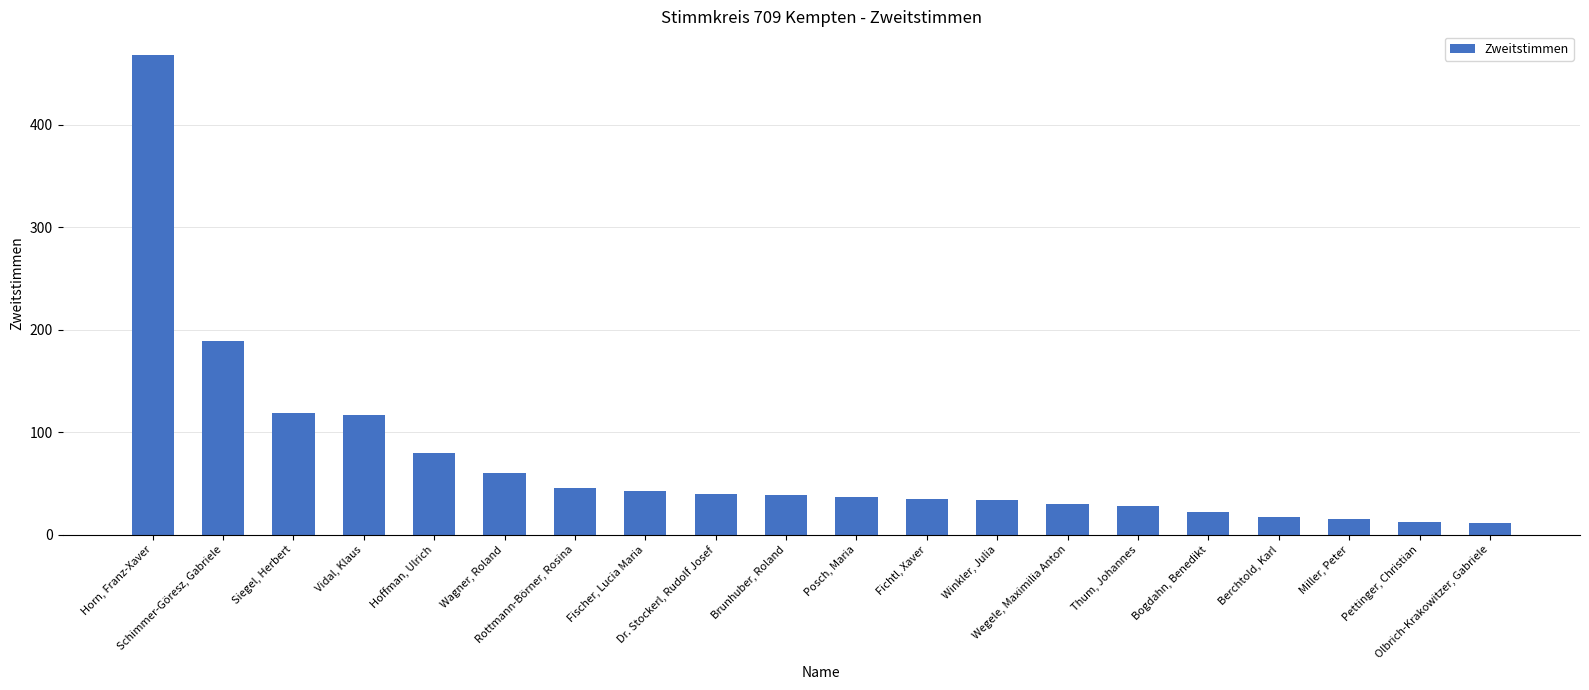

What is the average value?

72